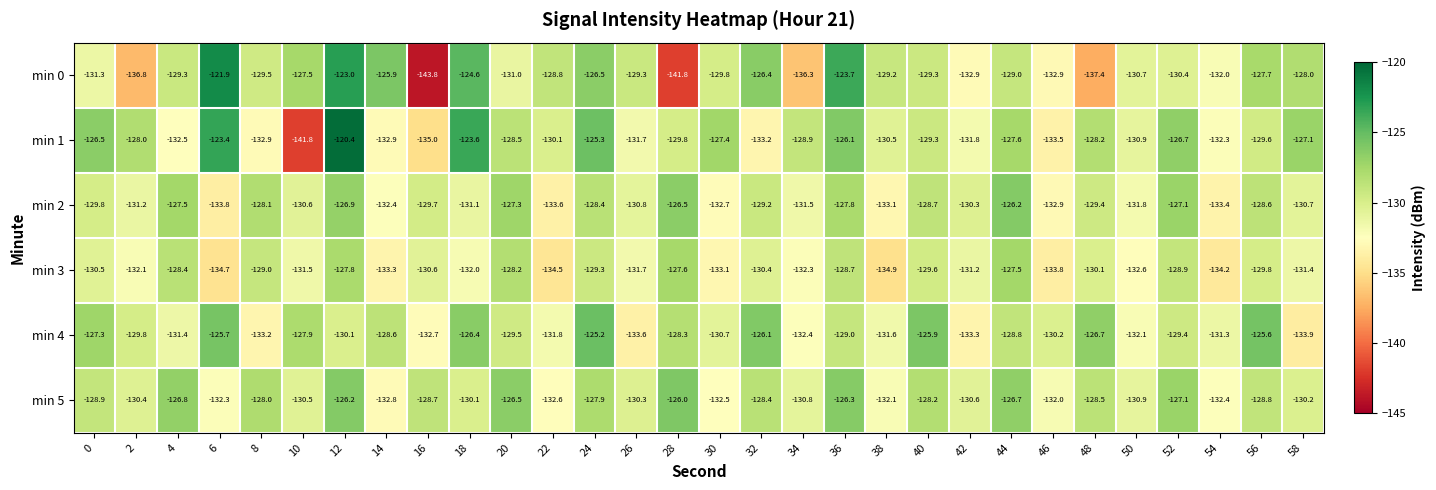

Rank the series by their maximum value, from highest to lowest.

min 1, min 0, min 4, min 5, min 2, min 3